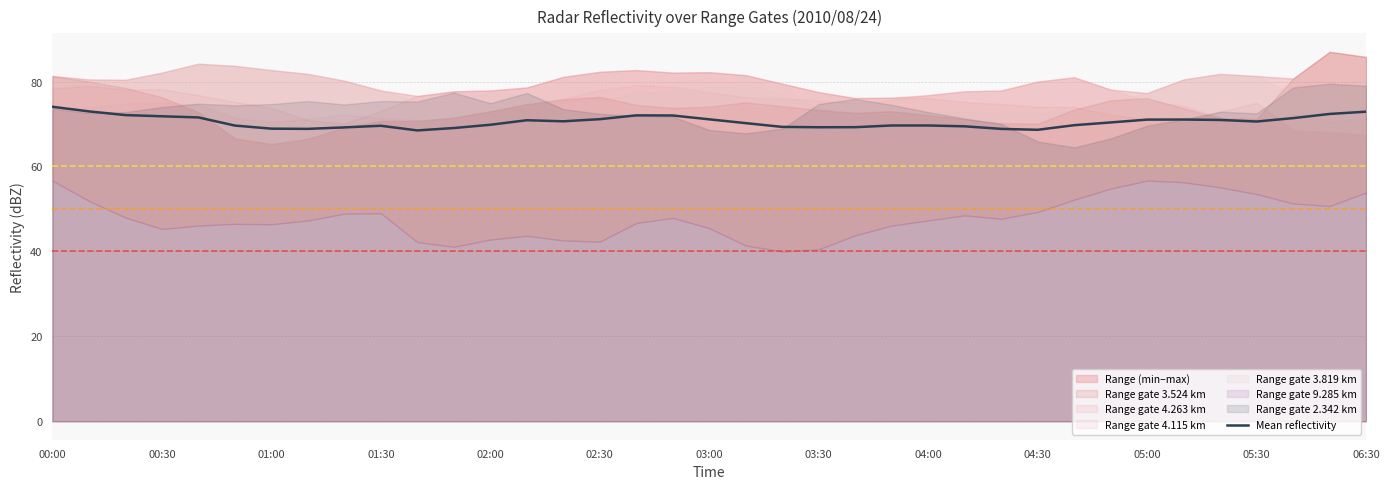

True or false: Mean reflectivity has a value of 69.2 at 03:30.

True